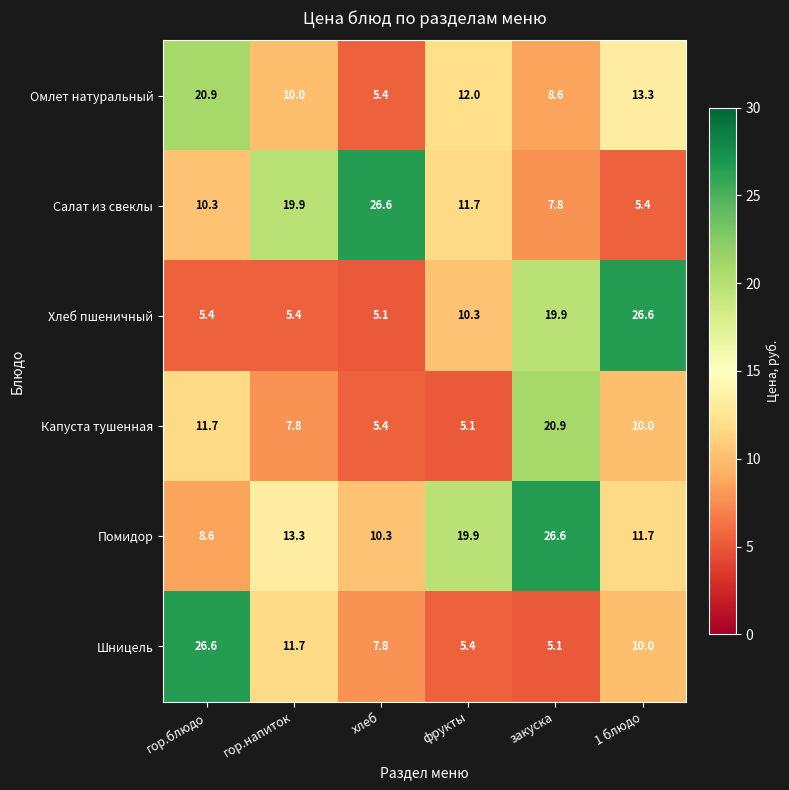

What is the difference between the Помидор values at гор.блюдо and 1 блюдо?

3.1